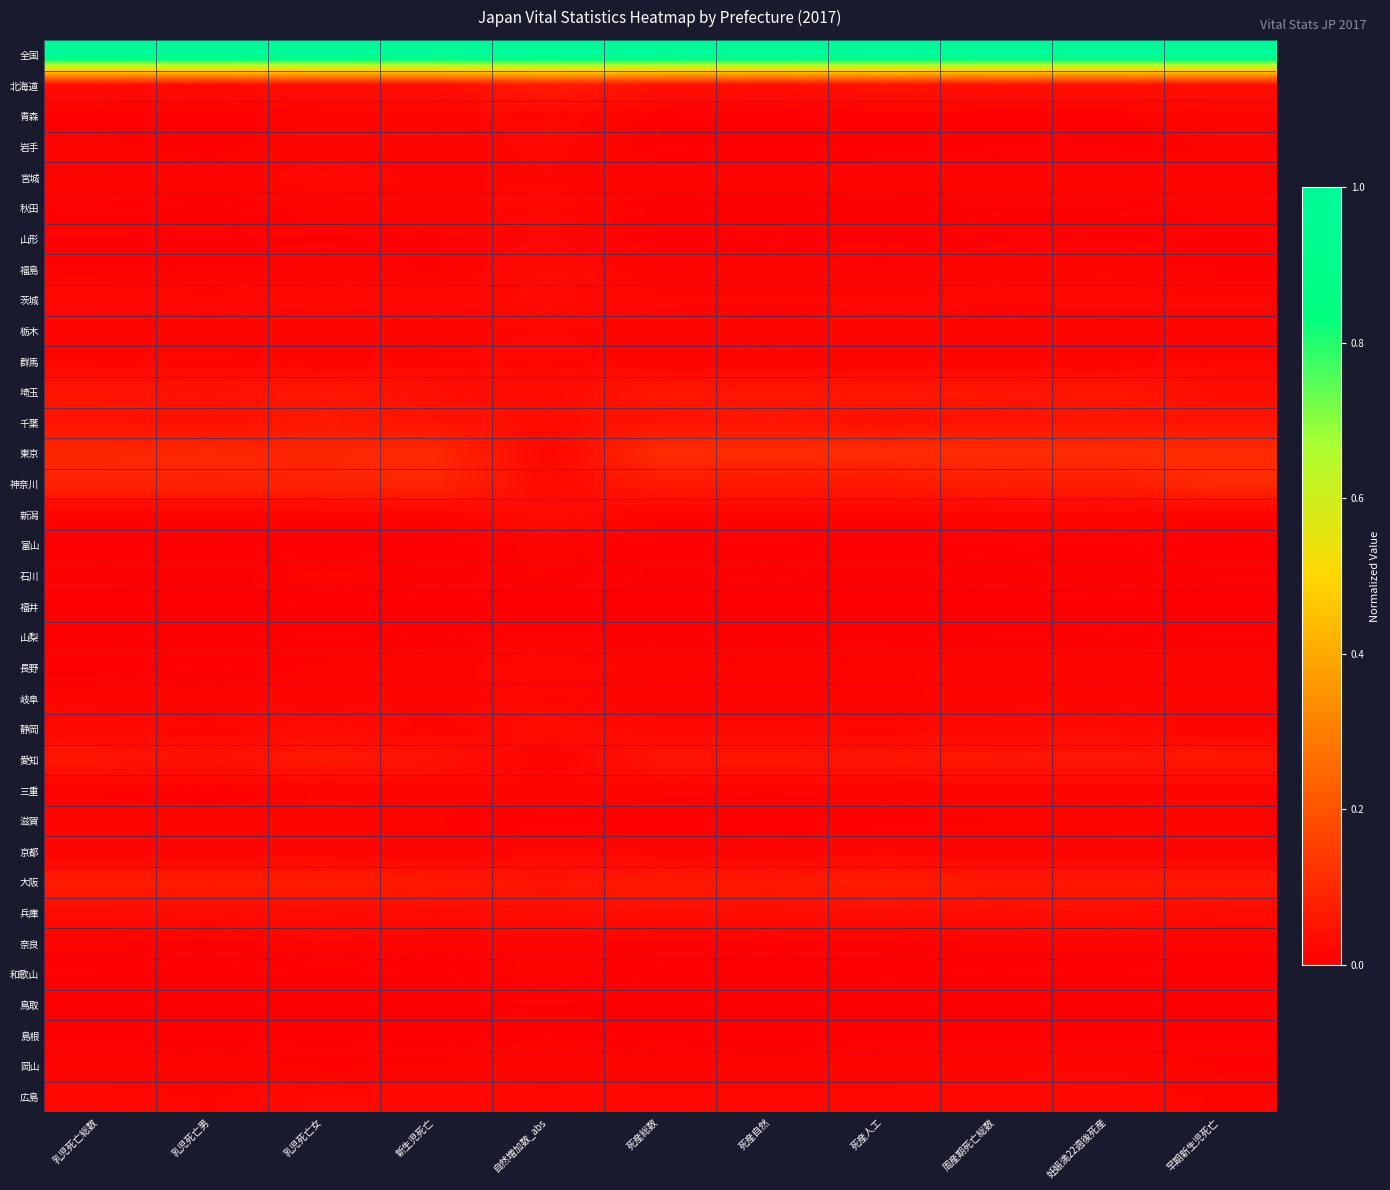

Which series has the largest total across all categories?

全国